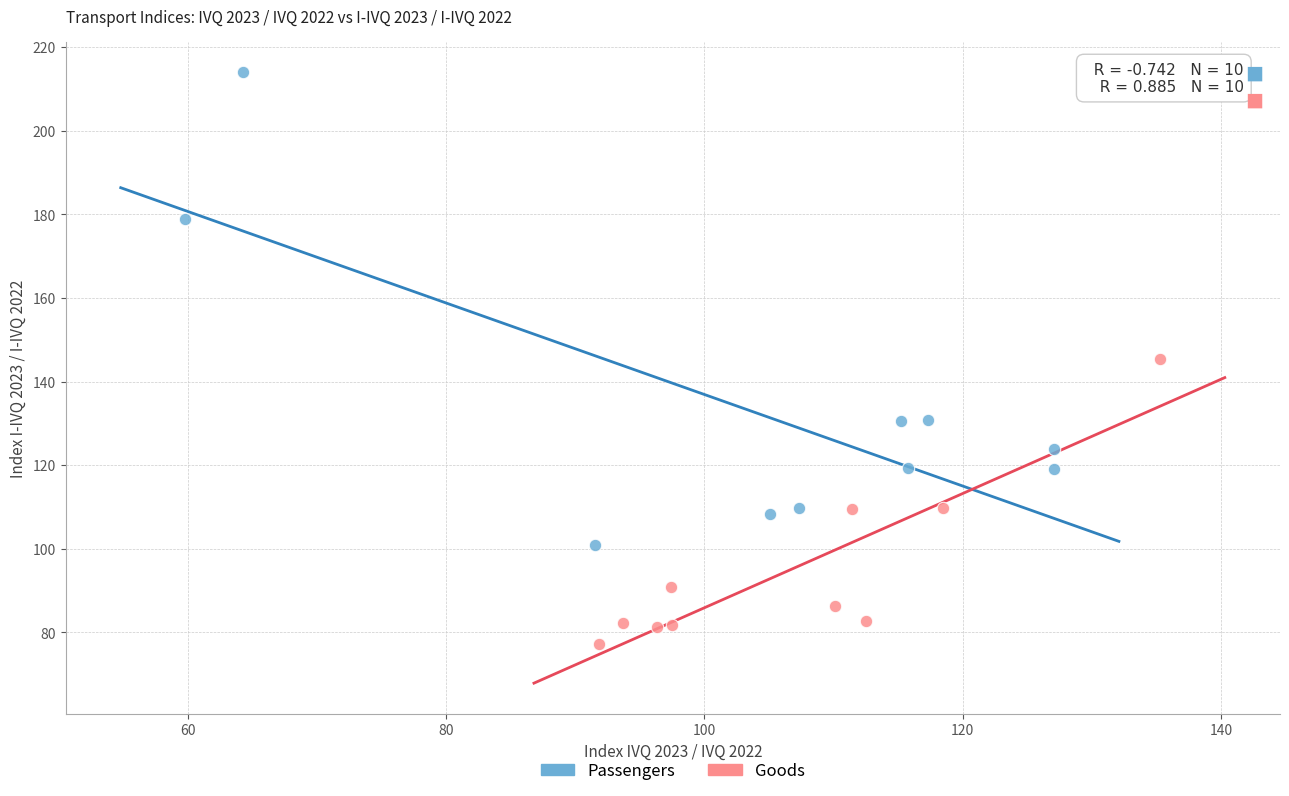

Which series contains the lowest Y value?

Goods